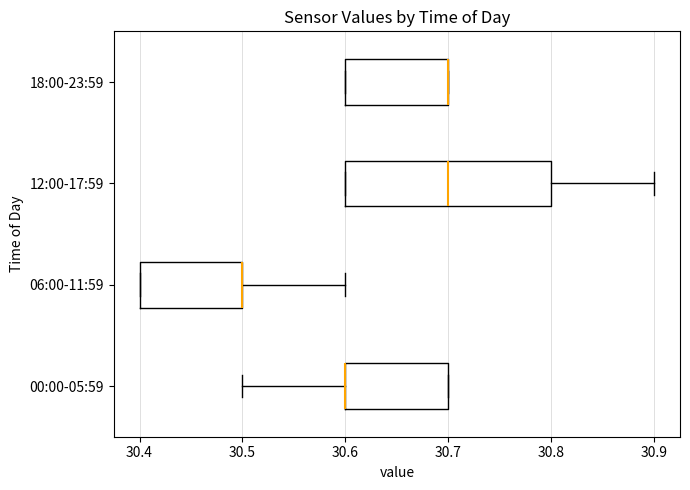

Reading bottom to top, transcribe this box plot: for each box, give where its median line is, the range the box spans, and where its two whiskers end, as read against the x-axis. The values are not printed on the chart, so give them approximately, as read against the axis.

00:00-05:59: median 30.6 (drawn on the box's left edge), box 30.6 to 30.7, whiskers 30.5 to 30.7
06:00-11:59: median 30.5 (drawn on the box's right edge), box 30.4 to 30.5, whiskers 30.4 to 30.6
12:00-17:59: median 30.7, box 30.6 to 30.8, whiskers 30.6 to 30.9
18:00-23:59: median 30.7 (drawn on the box's right edge), box 30.6 to 30.7, whiskers 30.6 to 30.7